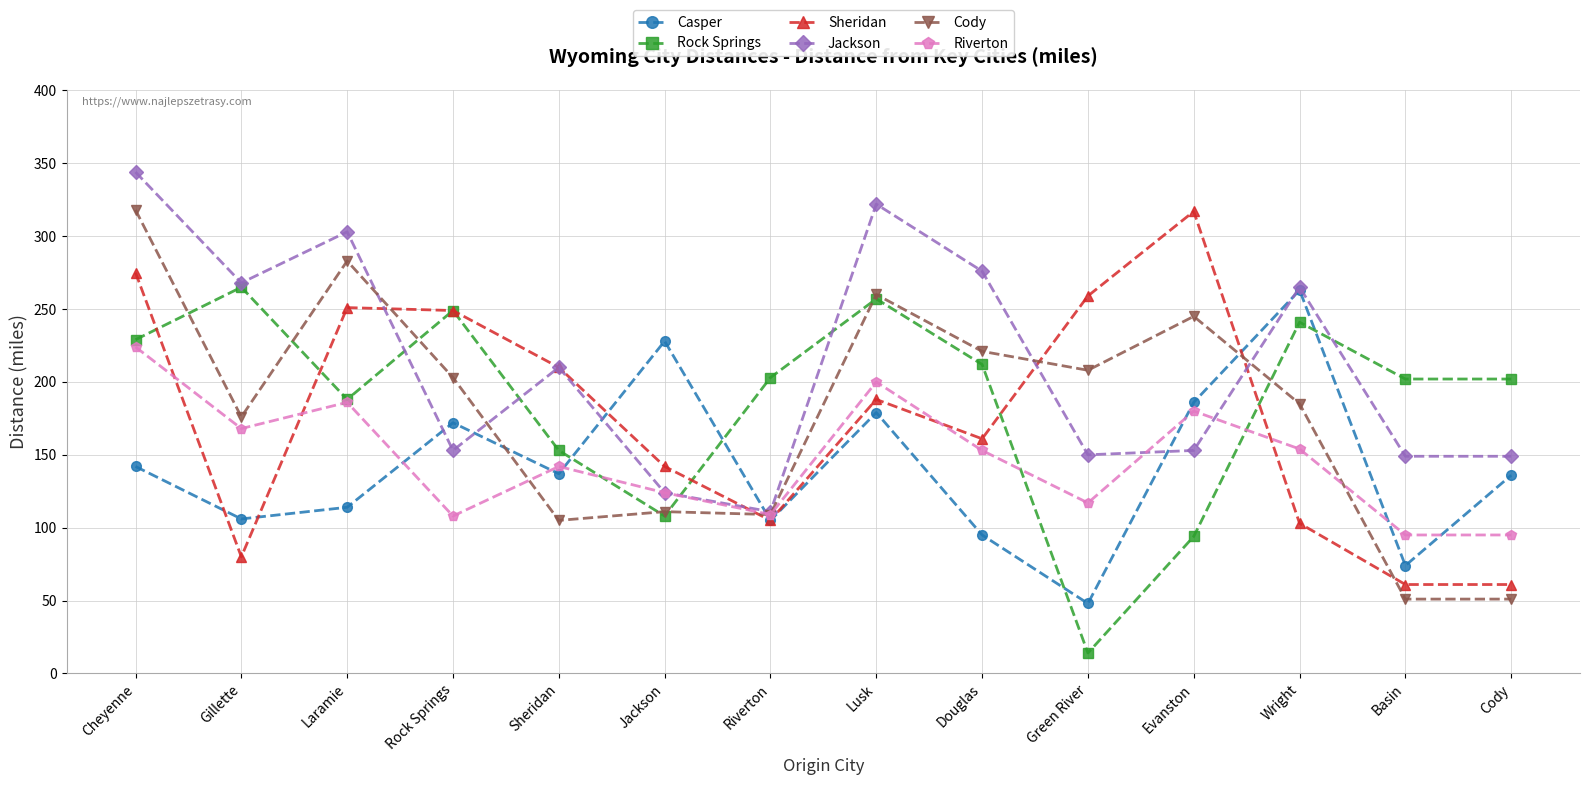

The value of Rock Springs at Lusk is 343. True or false?

False